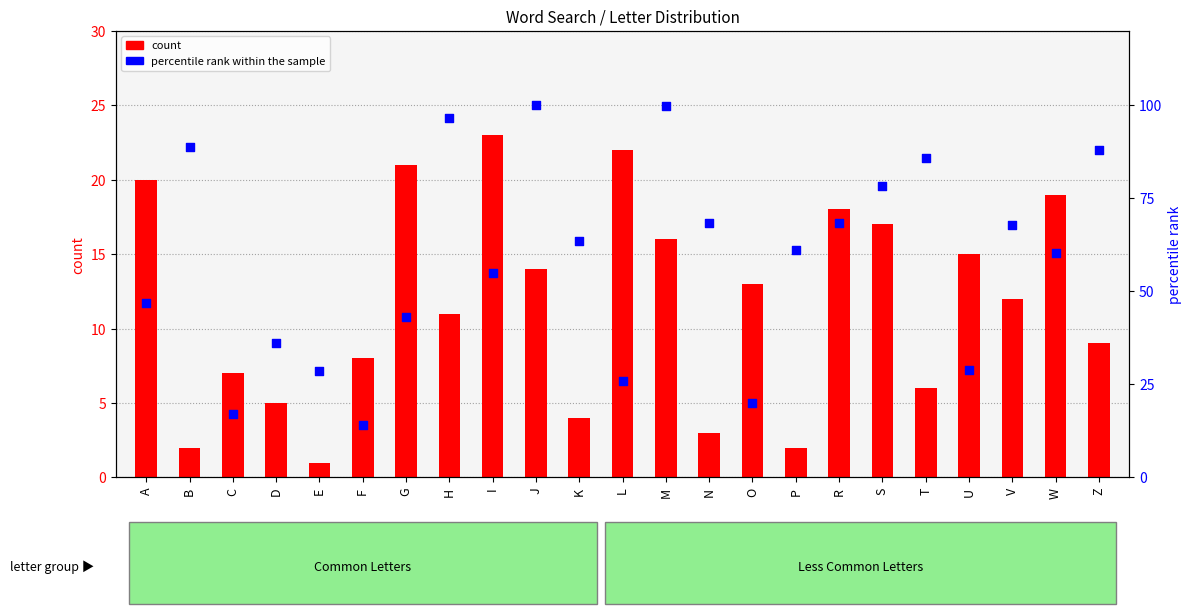

At how many categories does at least one series exceed 92?

3